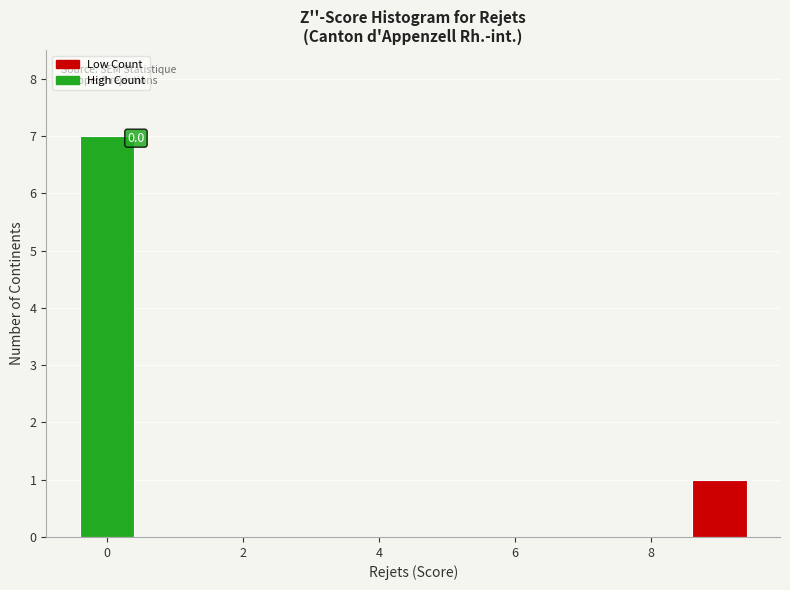

Which range on the x-axis has the tallest bar?

-0.5 to 0.5